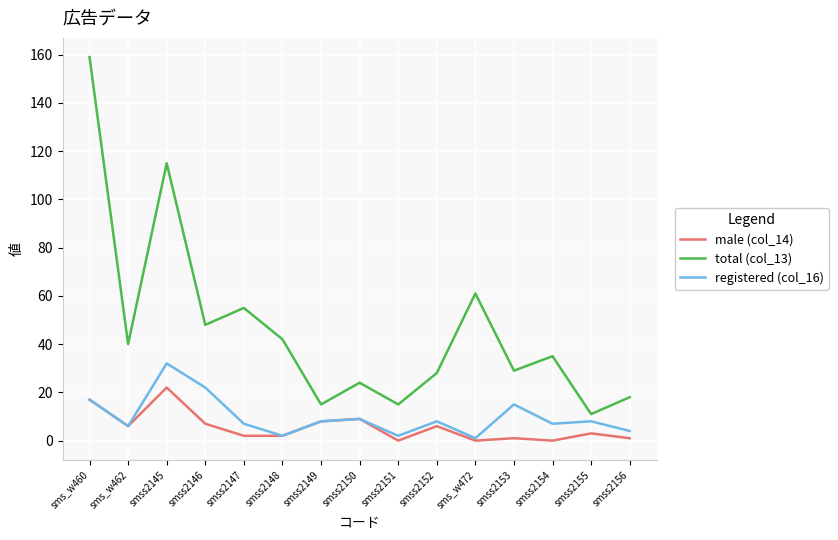

What are all the series names shown in the legend?

male (col_14), total (col_13), registered (col_16)